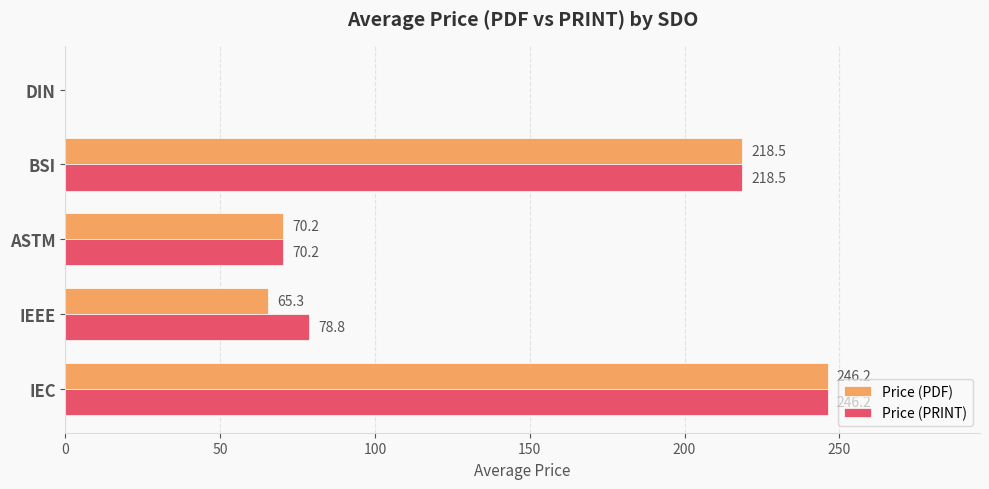

What is the sum of all Price (PRINT) values?

613.7